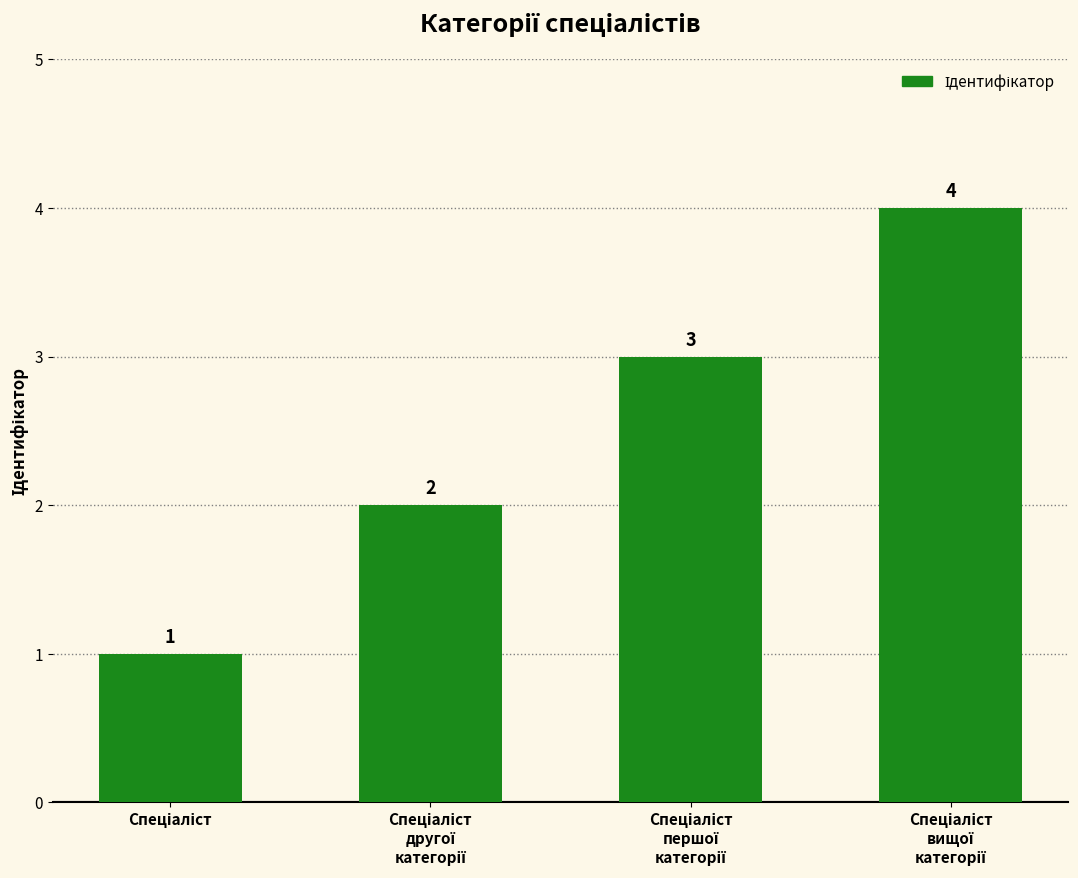

What is the greatest value displayed?

4